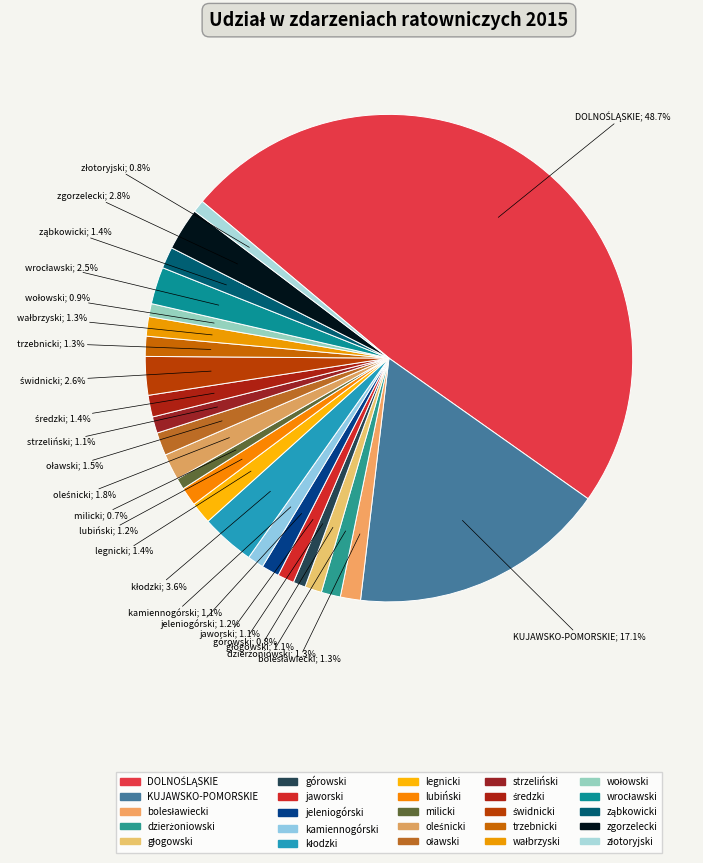

How many segments does this pie chart have?

25